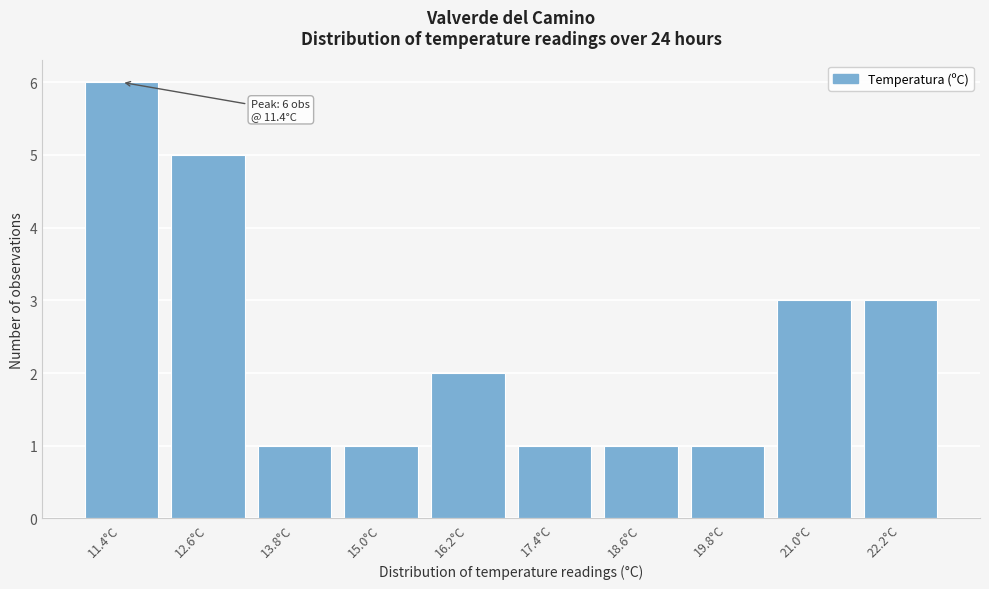

Reading left to right, extract all data points from this chart.

11.4°C=6	12.6°C=5	13.8°C=1	15.0°C=1	16.2°C=2	17.4°C=1	18.6°C=1	19.8°C=1	21.0°C=3	22.2°C=3